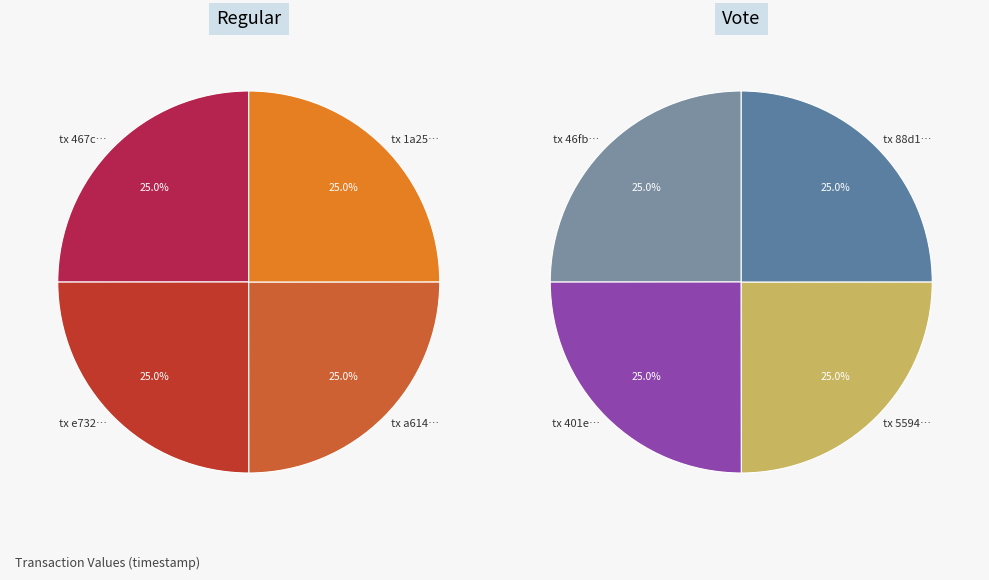

To the nearest percent, what percentage of the pie is 3?

25%